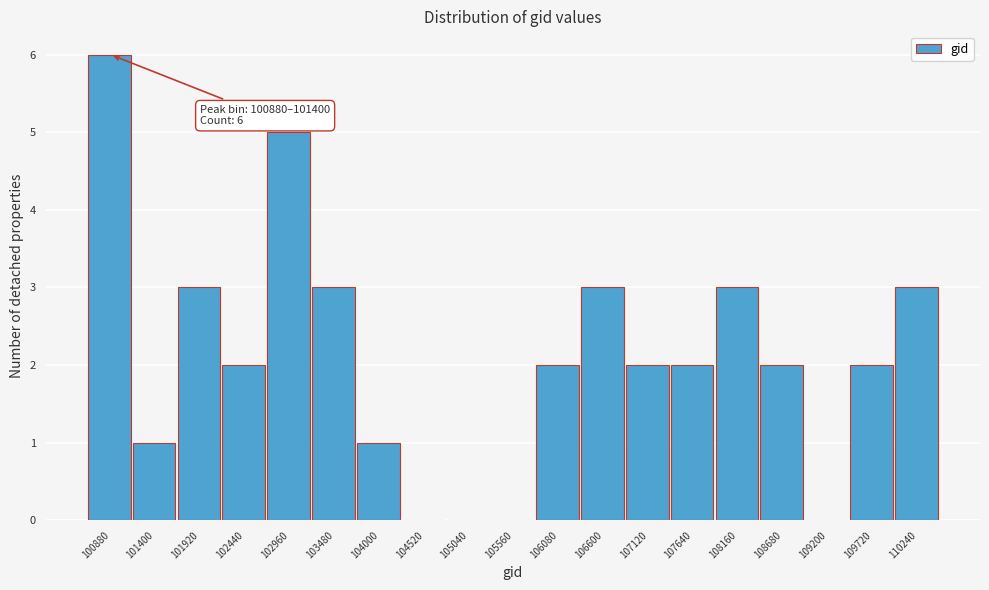

Reading left to right, extract all data points from this chart.

100880=6	101400=1	101920=3	102440=2	102960=5	103480=3	104000=1	104520=0	105040=0	105560=0	106080=2	106600=3	107120=2	107640=2	108160=3	108680=2	109200=0	109720=2	110240=3